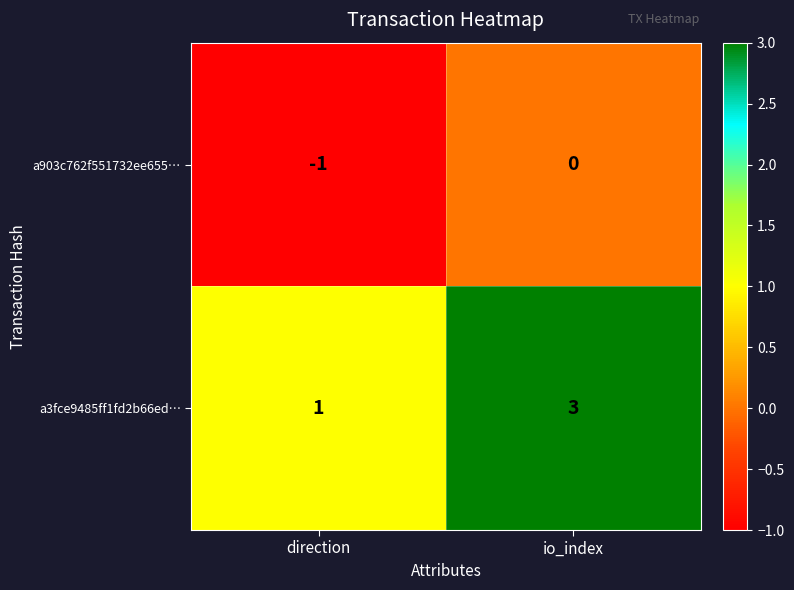

What is the sum of the a3fce9485ff1fd2b66ed… values at direction and io_index?

4